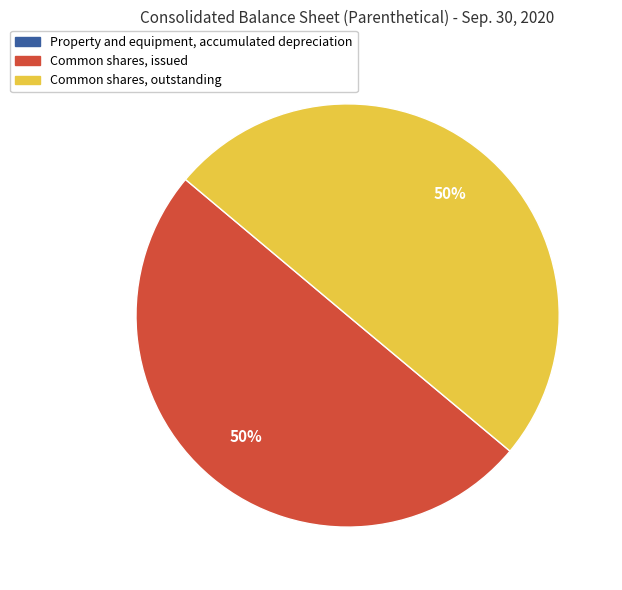

To the nearest percent, what portion does Common shares, issued represent?

50%